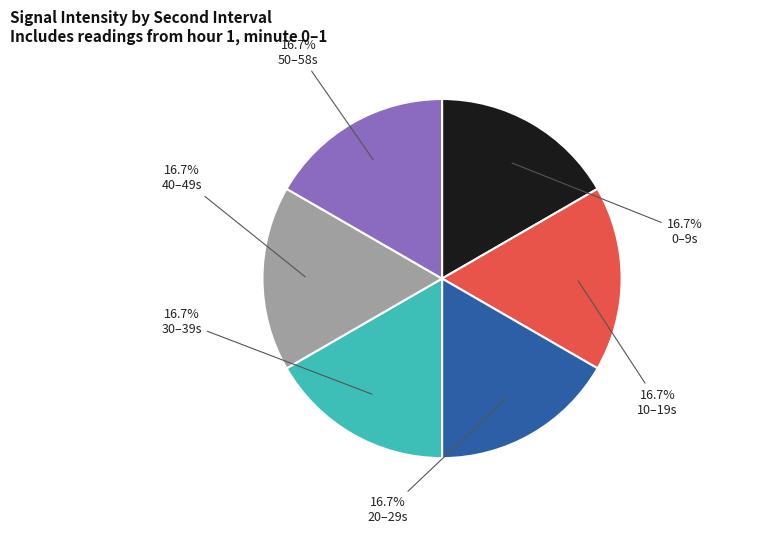

Is there a majority slice in this chart?

No